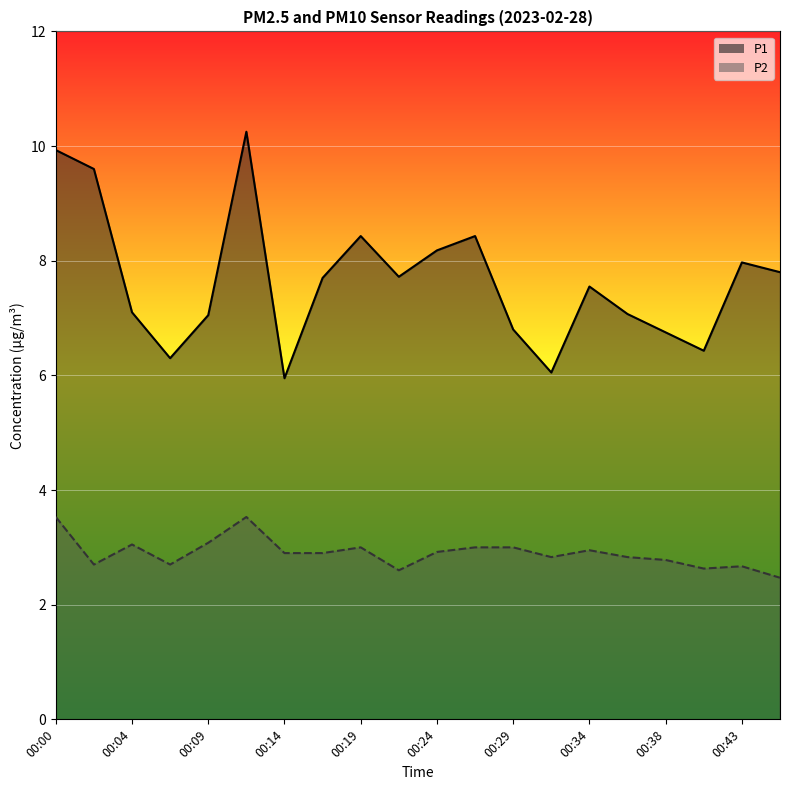

Which category has the highest value in the P1 series?

00:12